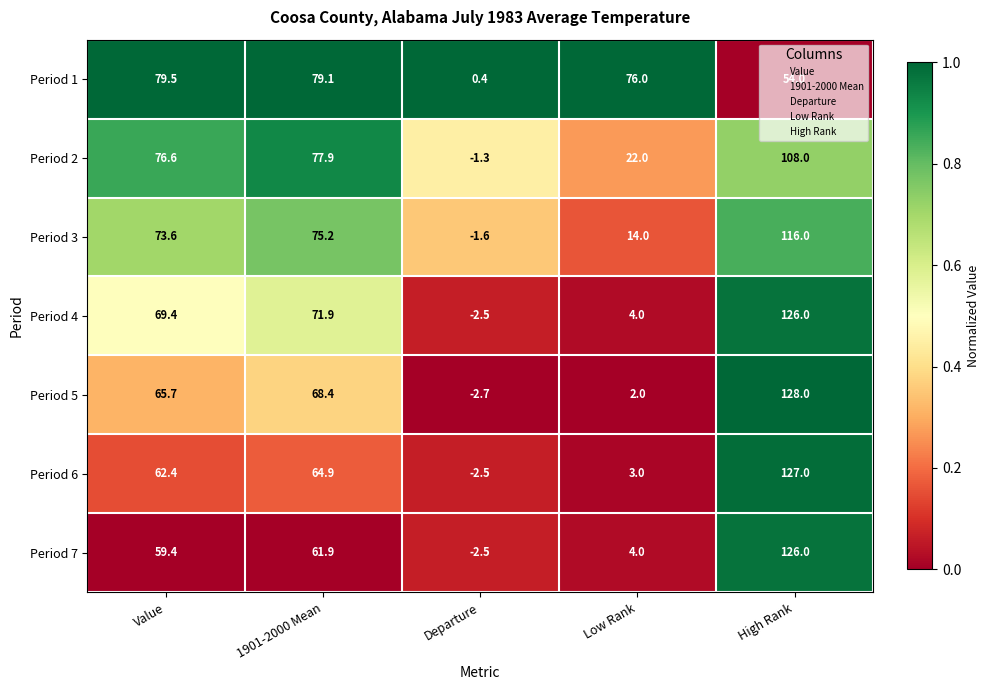

Where does the Period 2 series first go above 76?

Value